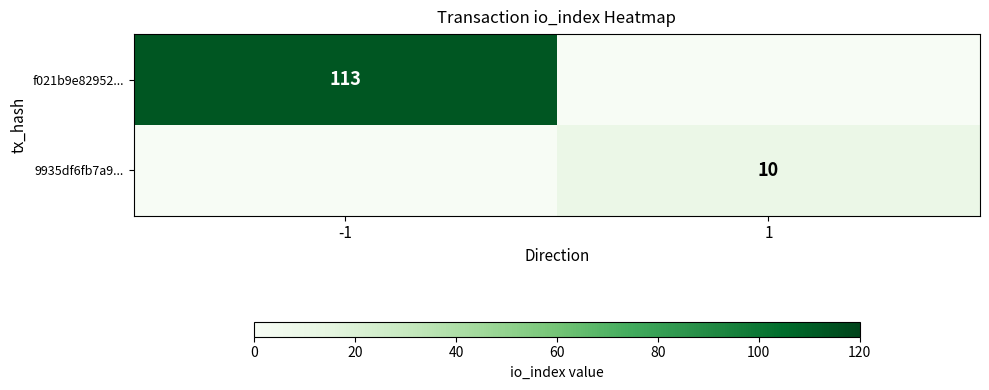

At which category is the sum across all series the highest?

-1